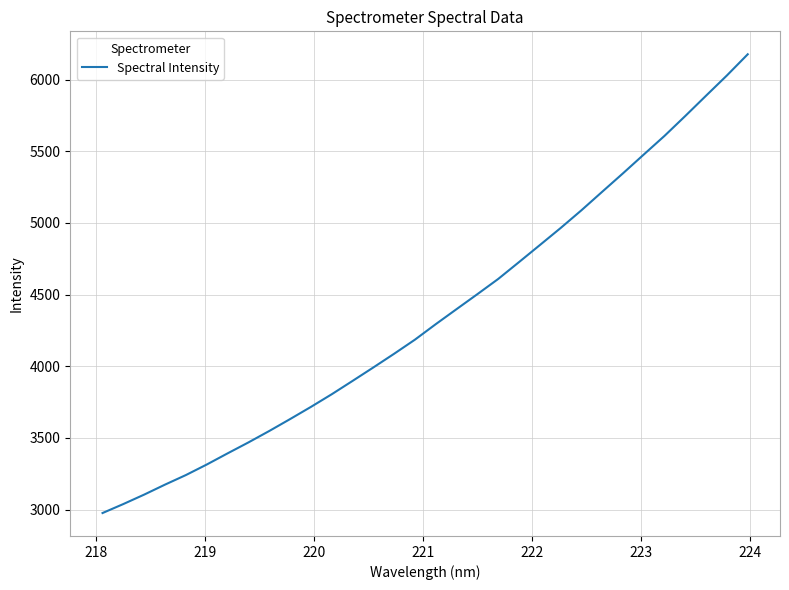

What is the sum of all values?

139493.3